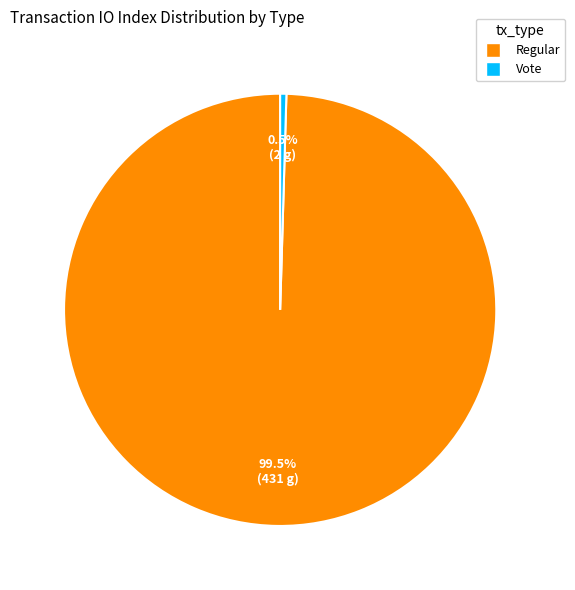

Is there any slice that represents more than half of the pie?

Yes